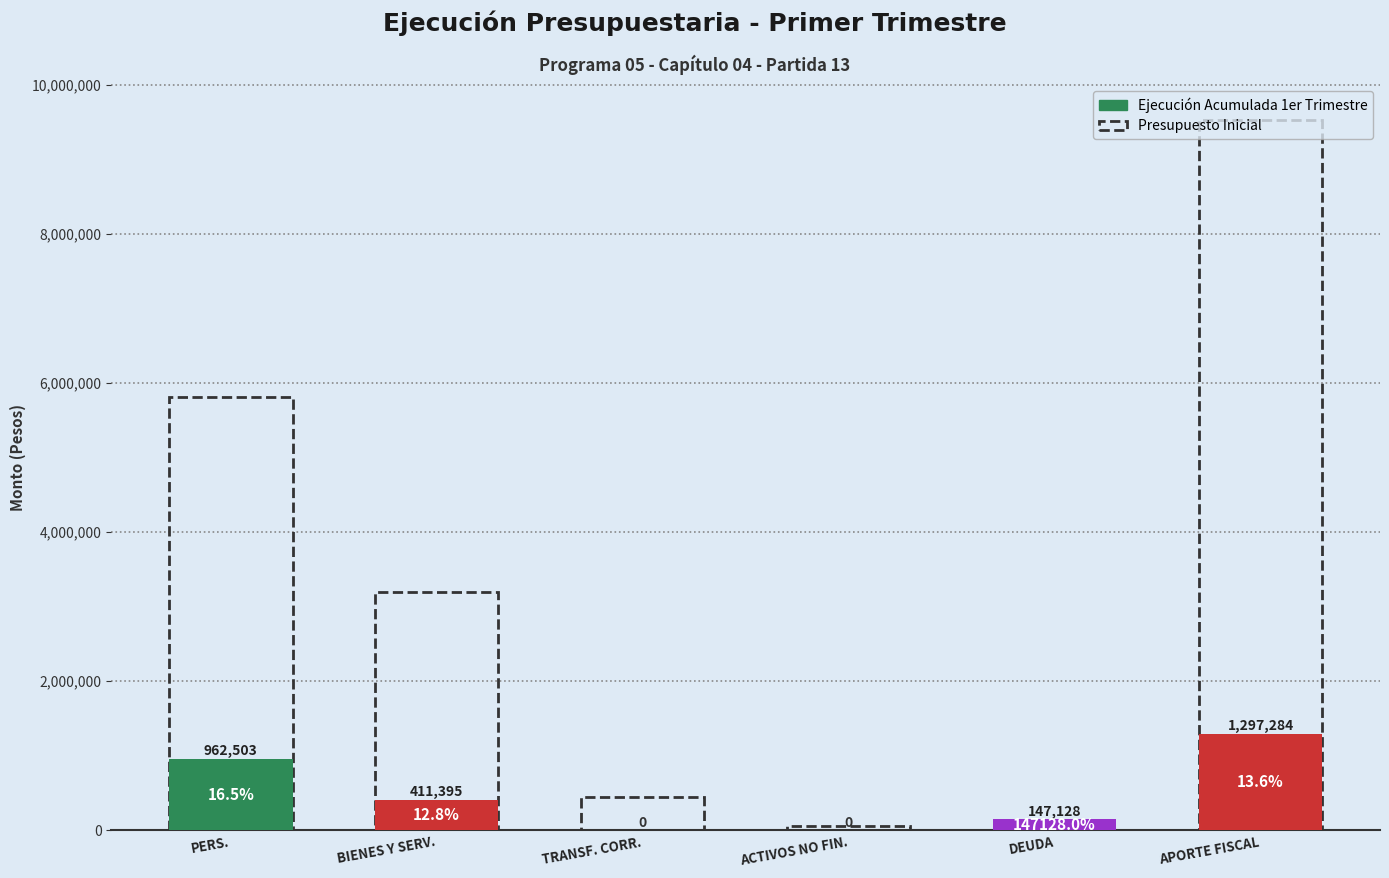

What is the difference between the Presupuesto Inicial values at BIENES Y SERV. and ACTIVOS NO FIN.?

3138666